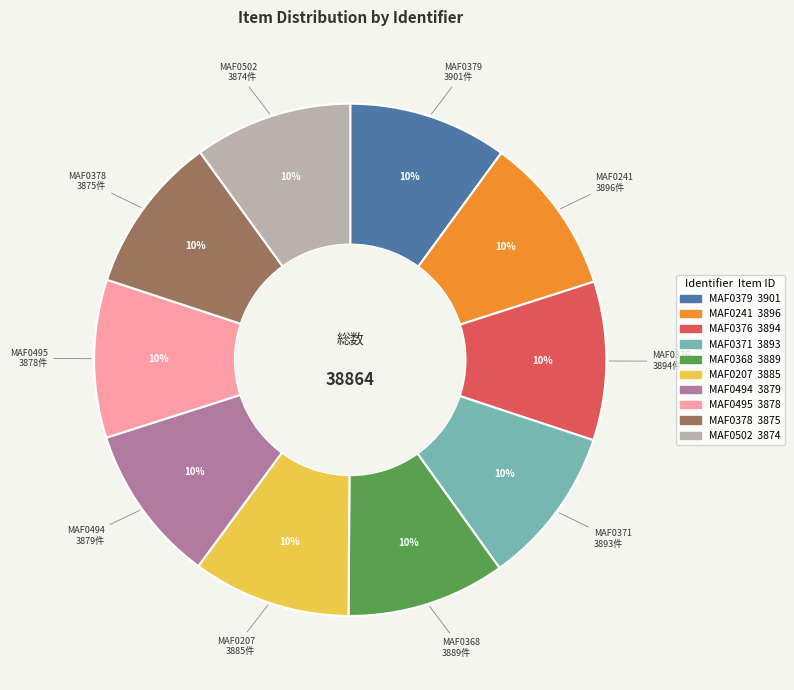

Combined, do MAF0368 and MAF0207 account for over 50%?

No